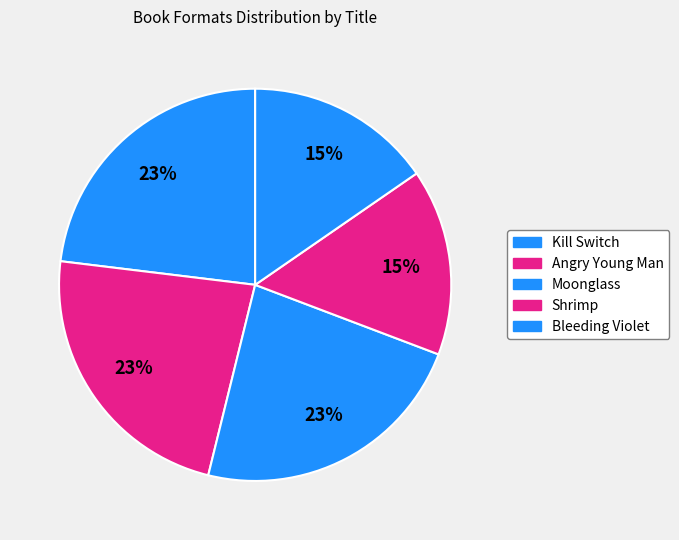

Count the number of slices in the pie.

5